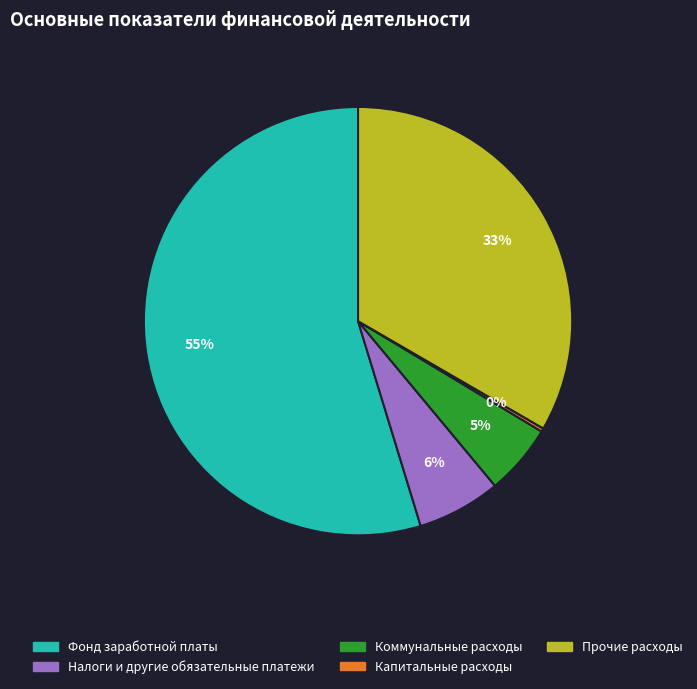

Does any single category account for the majority?

Yes